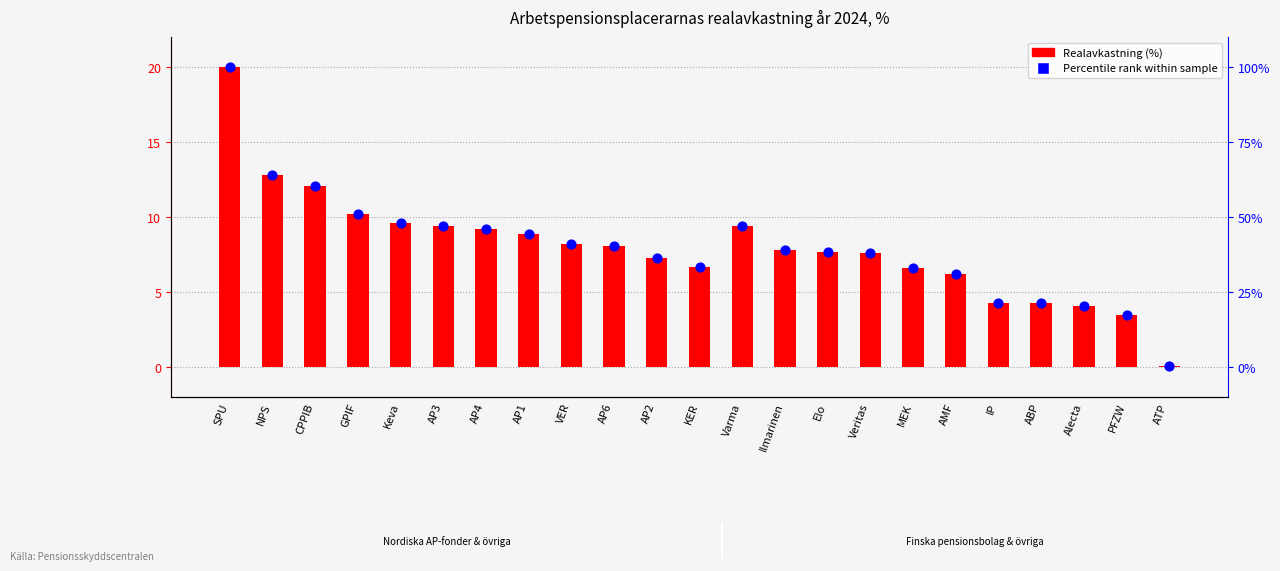

At how many categories does at least one series exceed 71?

1